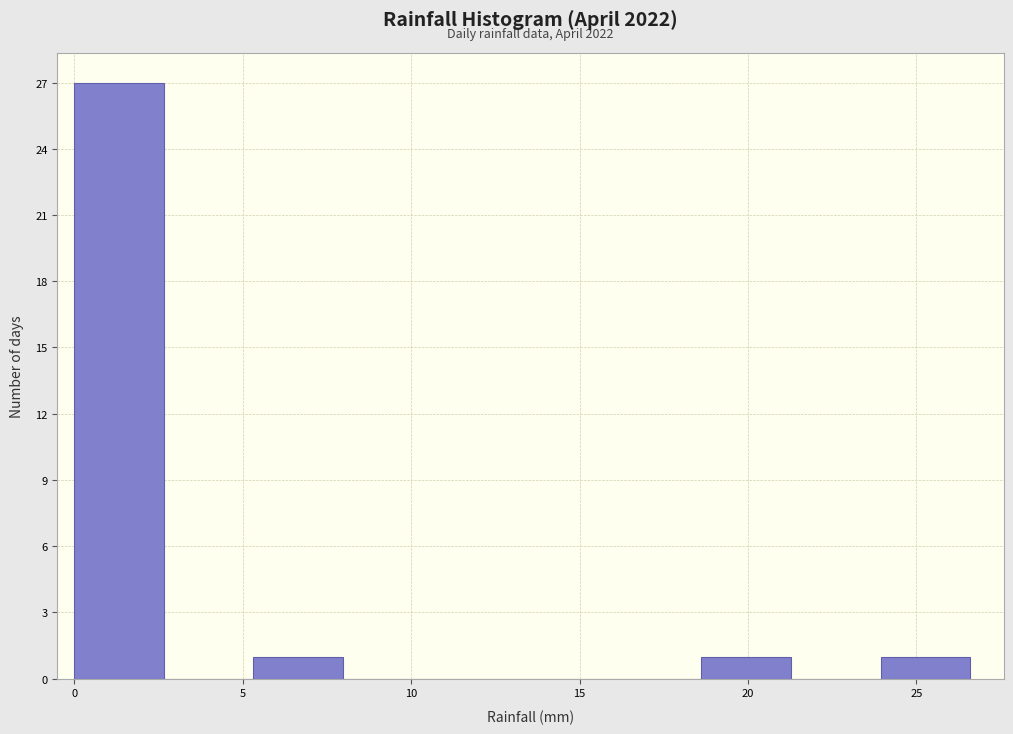

Which range on the x-axis has the tallest bar?

0.0 to 2.5